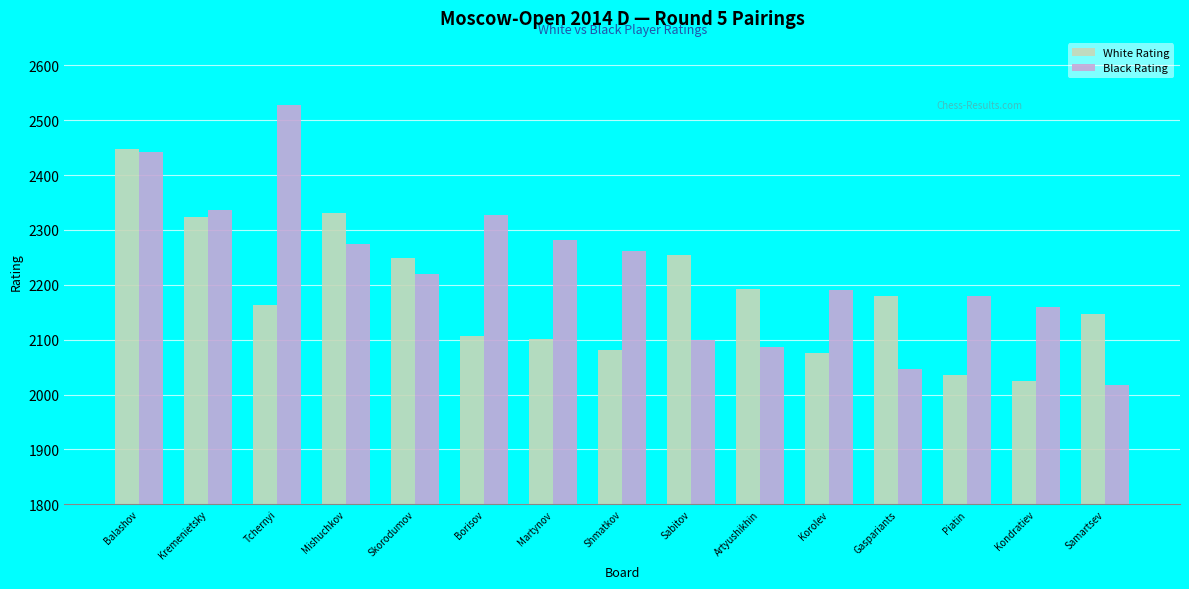

What is the difference between the maximum and minimum values in the Black Rating series?

510